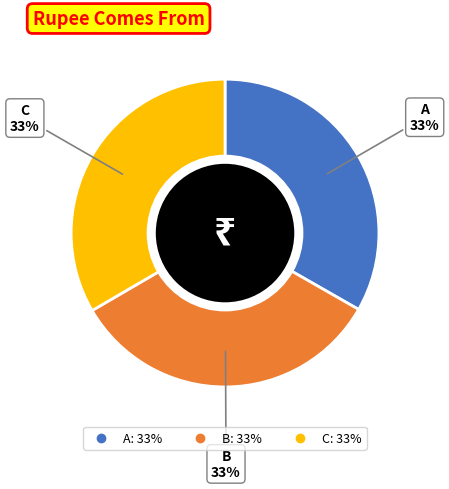

How many segments does this pie chart have?

3